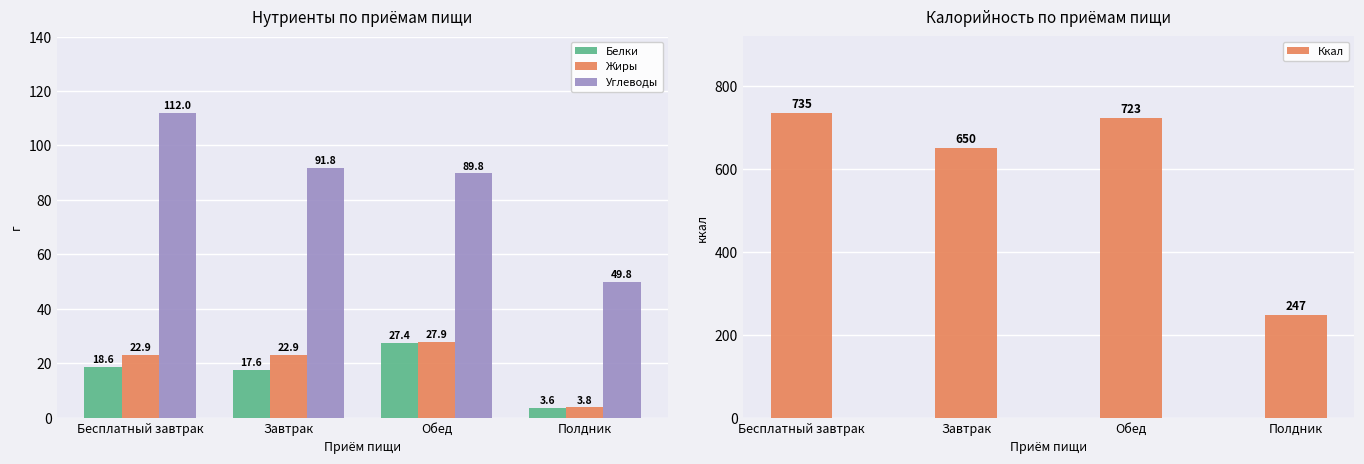

How many categories are shown in the chart?

4